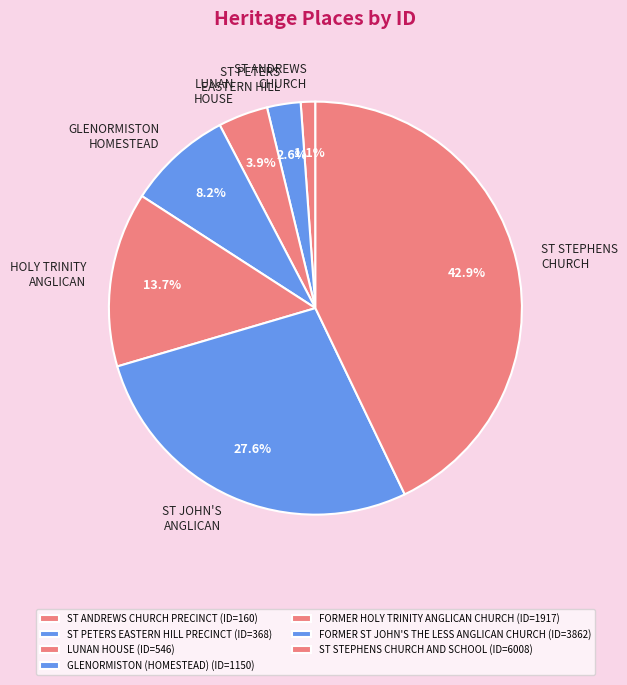

Rank the categories by value from highest to lowest.

ST STEPHENS CHURCH AND SCHOOL, FORMER ST JOHN'S THE LESS ANGLICAN CHURCH, FORMER HOLY TRINITY ANGLICAN CHURCH, GLENORMISTON (HOMESTEAD), LUNAN HOUSE, ST PETERS EASTERN HILL PRECINCT, ST ANDREWS CHURCH PRECINCT